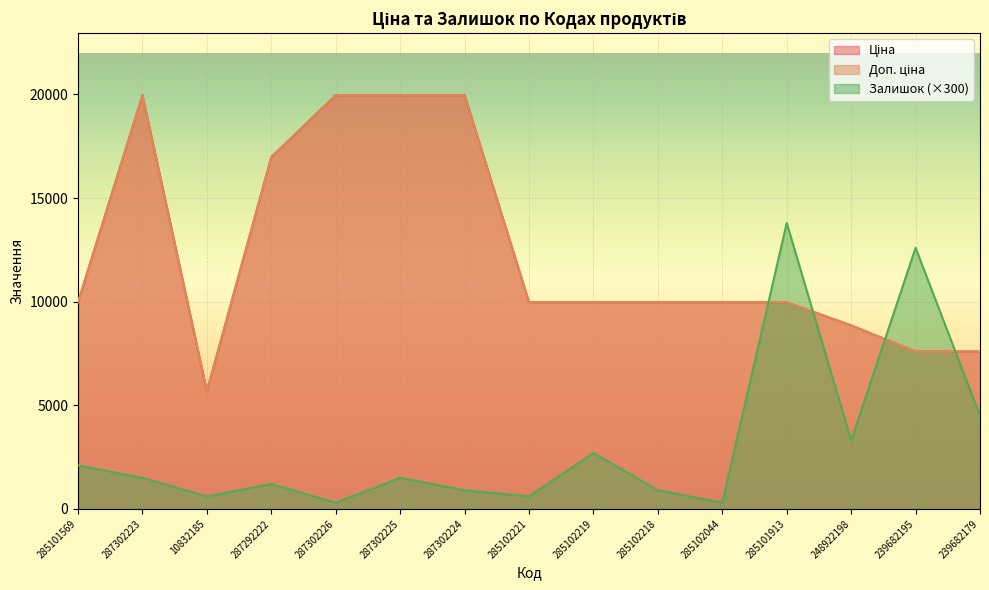

What is the lowest value of the Залишок series?

300.0